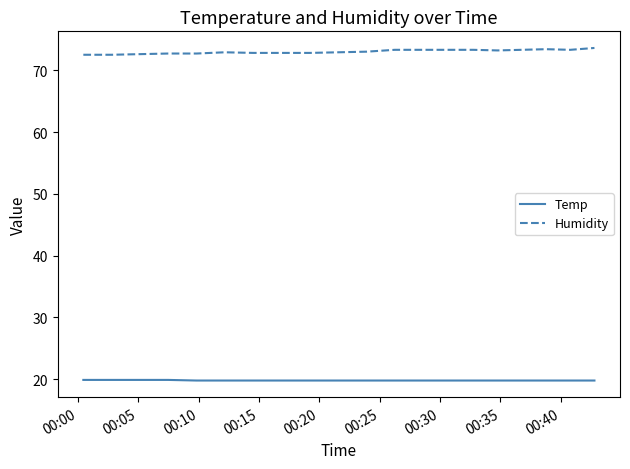

Rank the series by their maximum value, from highest to lowest.

Humidity, Temp